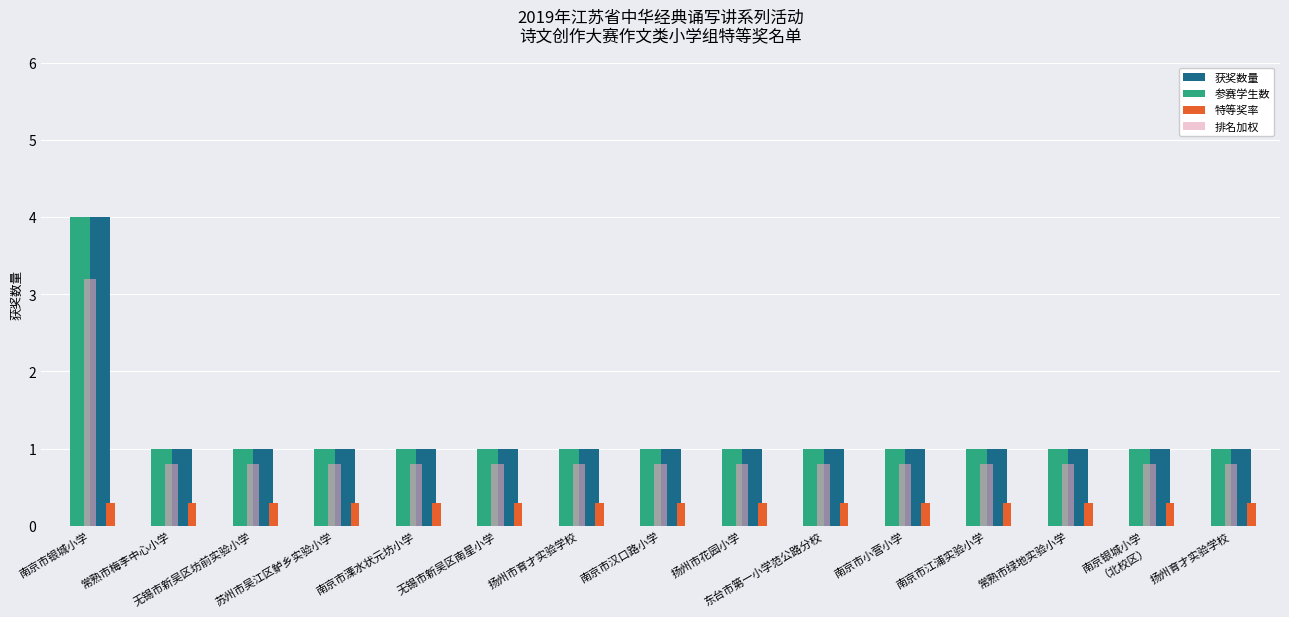

What is the label of the 3rd bar from the right?

常熟市绿地实验小学